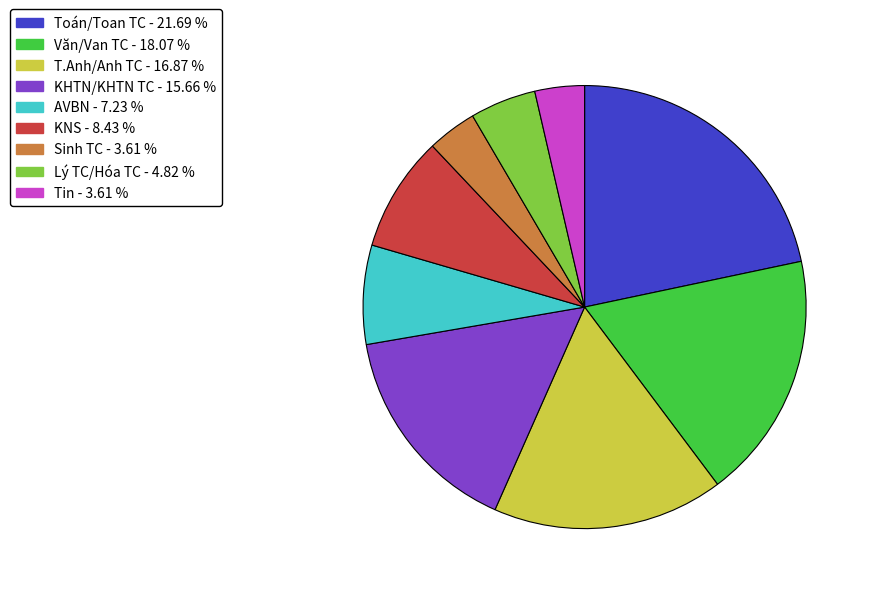

Is Toán/Toan TC the majority of the pie?

No